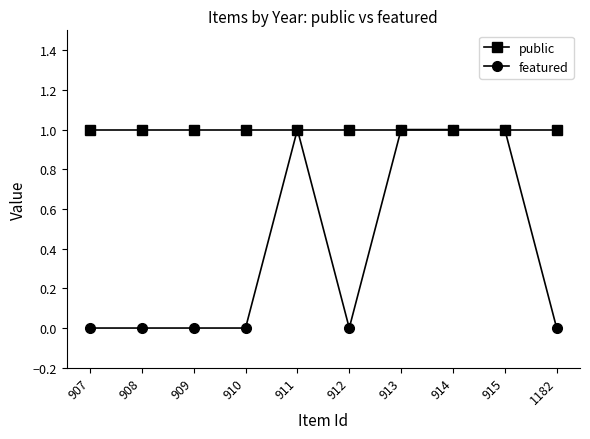

Which series changed the most between 911 and 912?

featured